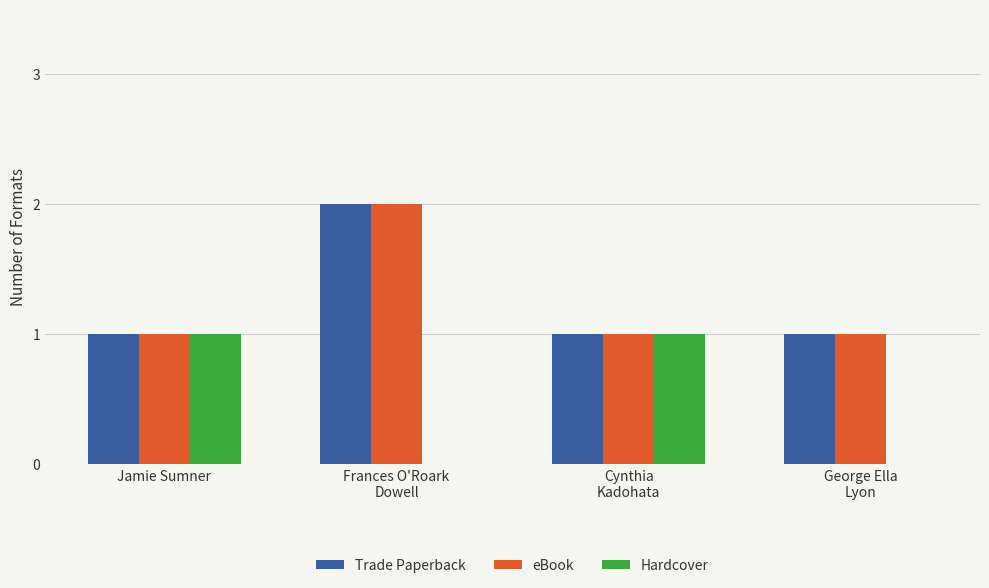

What is the sum of all eBook values?

5